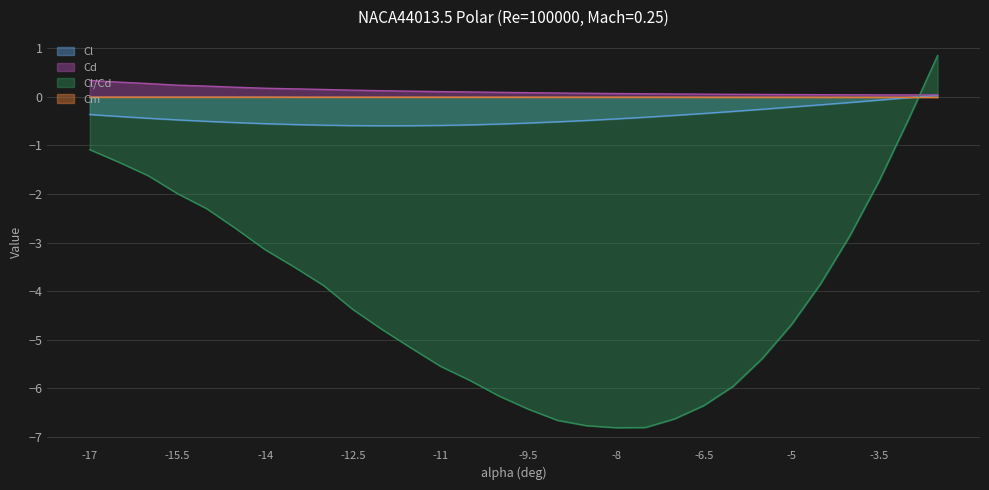

Reading right to left, list all the values displayed in this chart.

Cl: 0.0	-0.0	-0.1	-0.1	-0.2	-0.2	-0.3	-0.3	-0.3	-0.4	-0.4	-0.5	-0.5	-0.5	-0.5	-0.6	-0.6	-0.6	-0.6	-0.6	-0.6	-0.6	-0.6	-0.6	-0.5	-0.5	-0.5	-0.4	-0.4	-0.4
Cd: 0.0	0.0	0.0	0.0	0.0	0.0	0.0	0.1	0.1	0.1	0.1	0.1	0.1	0.1	0.1	0.1	0.1	0.1	0.1	0.1	0.1	0.2	0.2	0.2	0.2	0.2	0.2	0.3	0.3	0.3
Cl/Cd: 0.8	-0.5	-1.7	-2.9	-3.8	-4.7	-5.4	-6.0	-6.4	-6.6	-6.8	-6.8	-6.8	-6.7	-6.4	-6.2	-5.8	-5.5	-5.2	-4.8	-4.4	-3.9	-3.5	-3.1	-2.7	-2.3	-2.0	-1.6	-1.3	-1.1
Cm: -0.0	-0.0	-0.0	-0.0	-0.0	-0.0	-0.0	-0.0	-0.0	-0.0	-0.0	-0.0	-0.0	-0.0	-0.0	-0.0	-0.0	-0.0	-0.0	-0.0	-0.0	-0.0	-0.0	-0.0	-0.0	-0.0	-0.0	-0.0	-0.0	-0.0